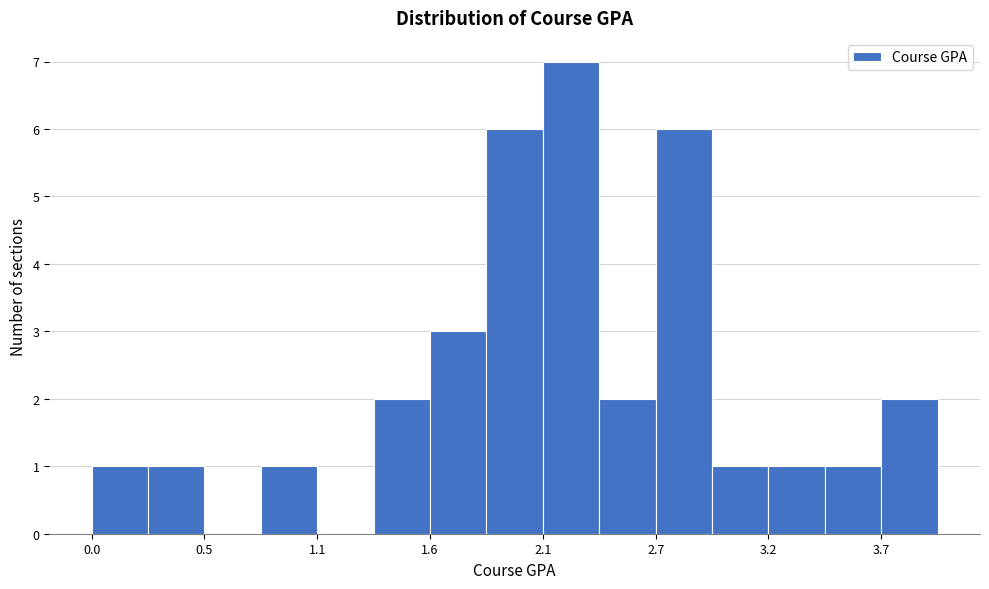

Around what value on the x-axis is the tallest bar? Give the approximate position of its centre, as read against the axis.

2.3